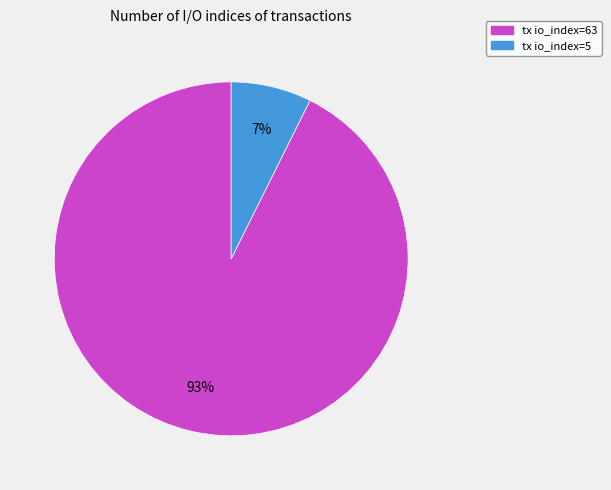

Is it true that tx io_index=63 is 93% of the pie?

True